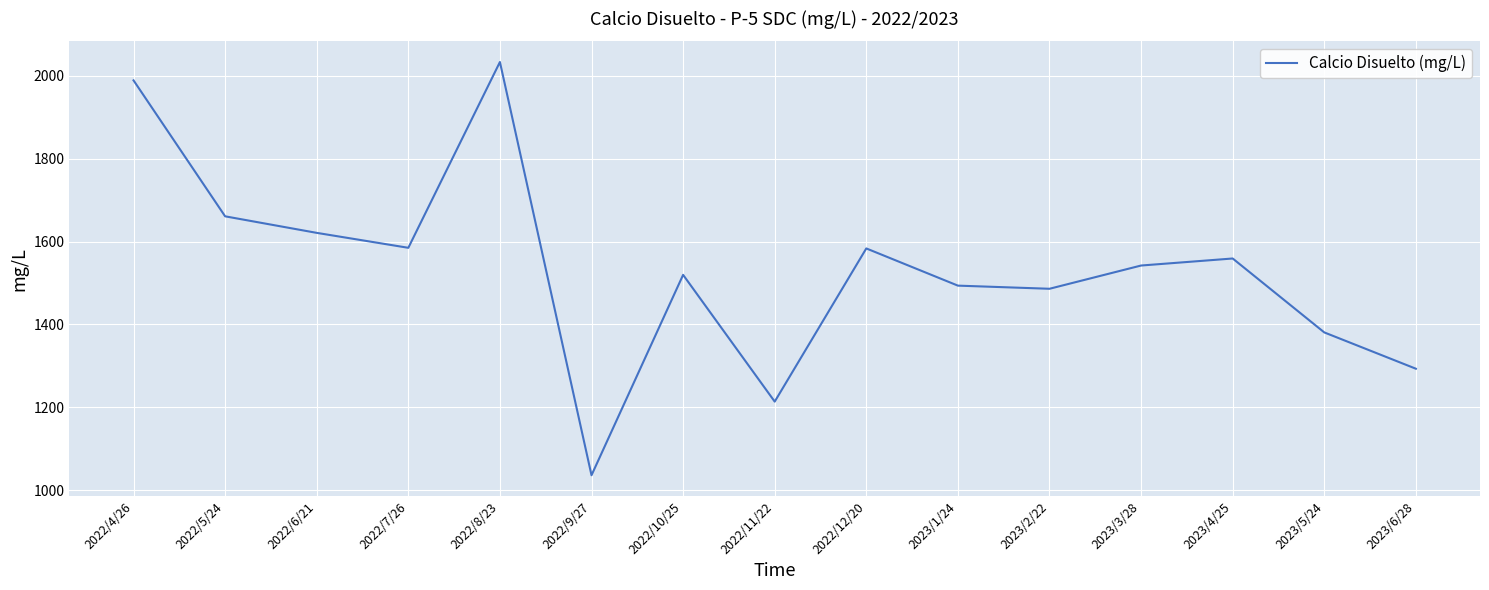

True or false: there are more than 2 points higher than both neighbors.

True